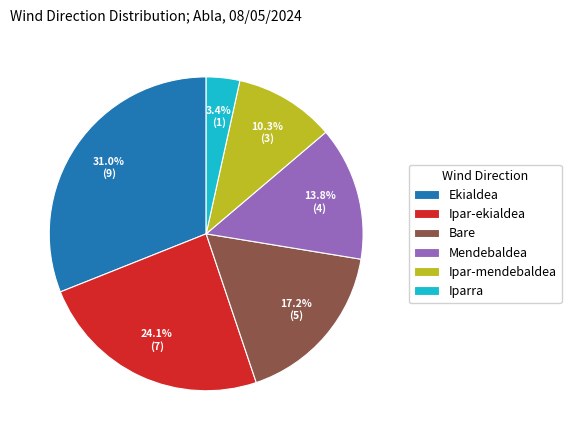

Is the sum of Ipar-ekialdea and Mendebaldea greater than half?

No